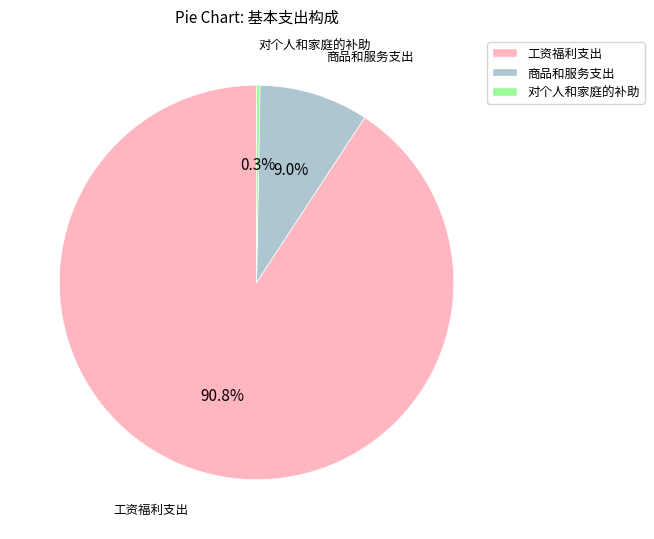

The 对个人和家庭的补助 slice represents 7% of the pie. True or false?

False